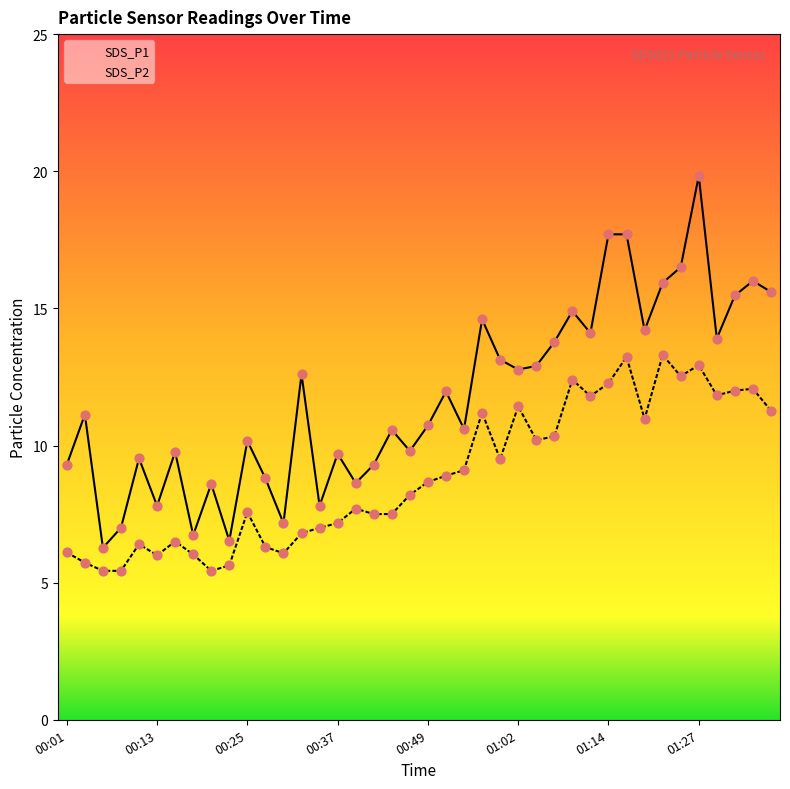

What are all the series names shown in the legend?

SDS_P1, SDS_P2